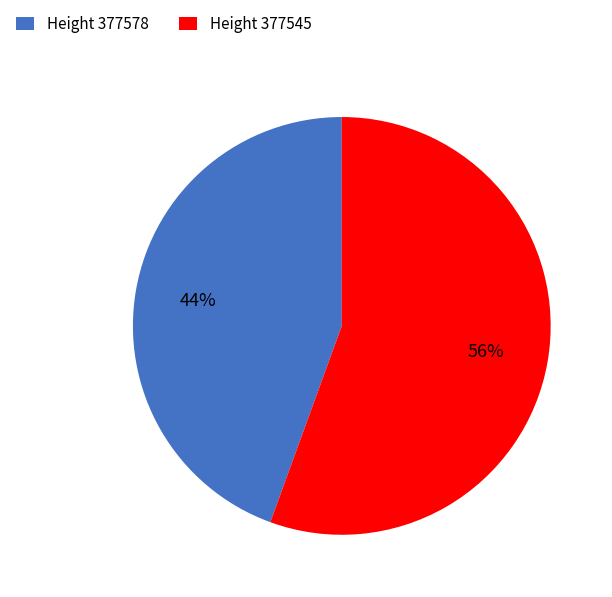

Does any single category account for the majority?

Yes